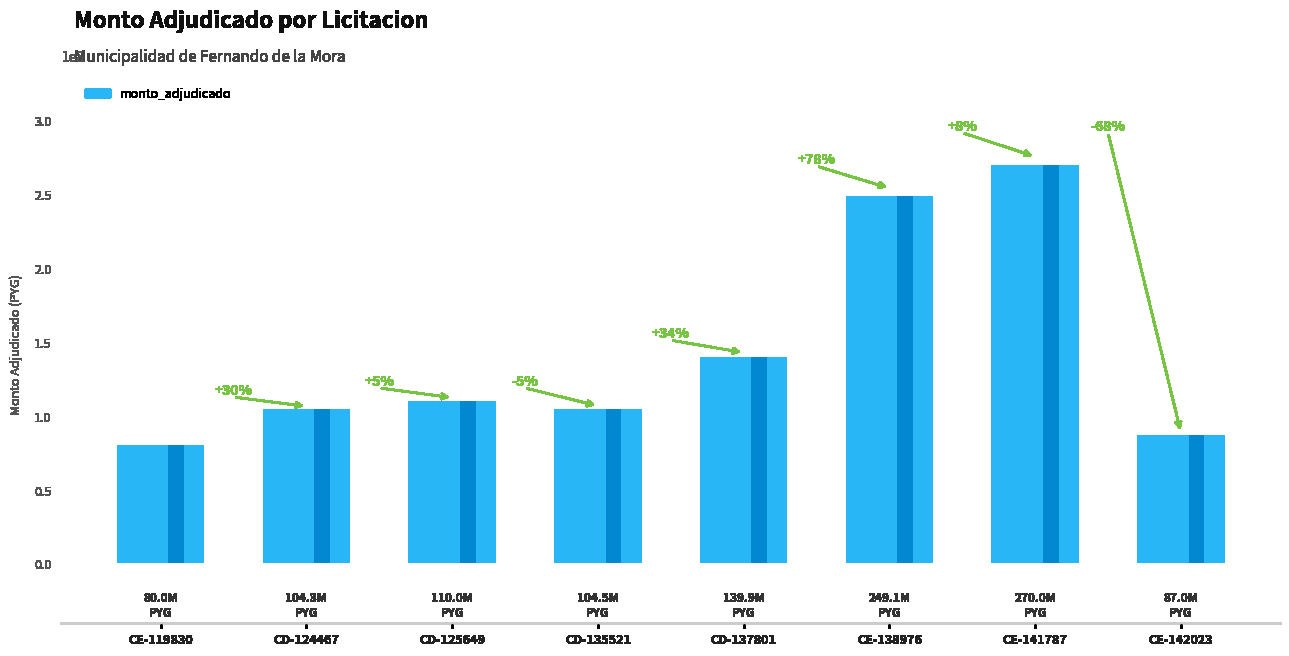

How many data points are less than 109999580?

4